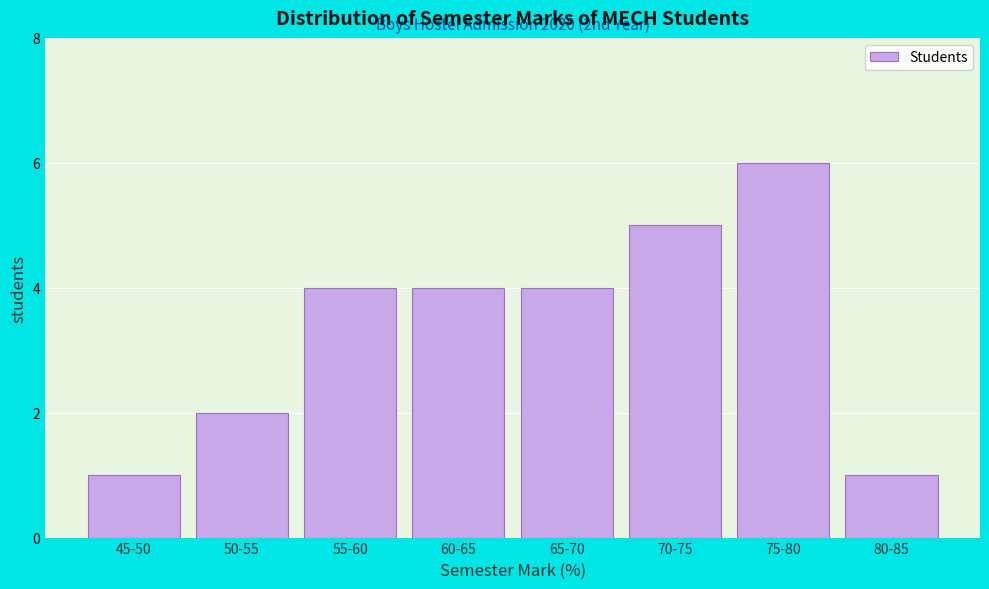

Reading left to right, transcribe all the data shown in this chart.

45-50=1	50-55=2	55-60=4	60-65=4	65-70=4	70-75=5	75-80=6	80-85=1